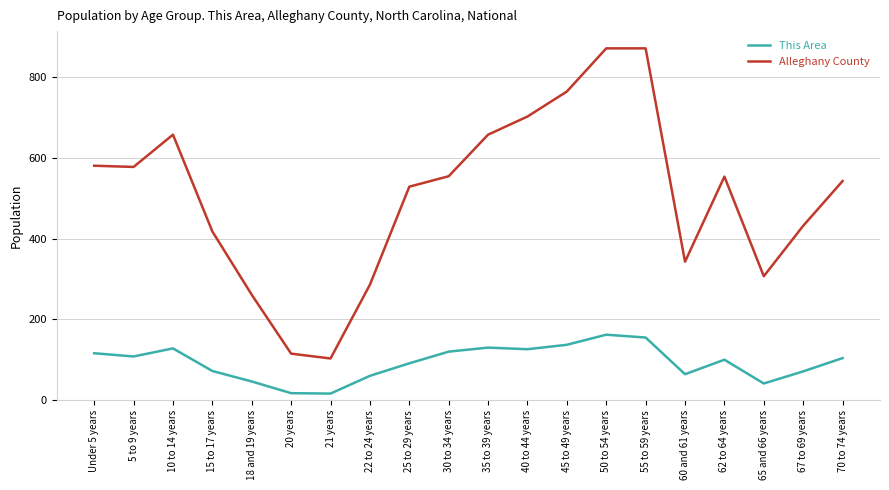

What is the greatest value displayed?

872